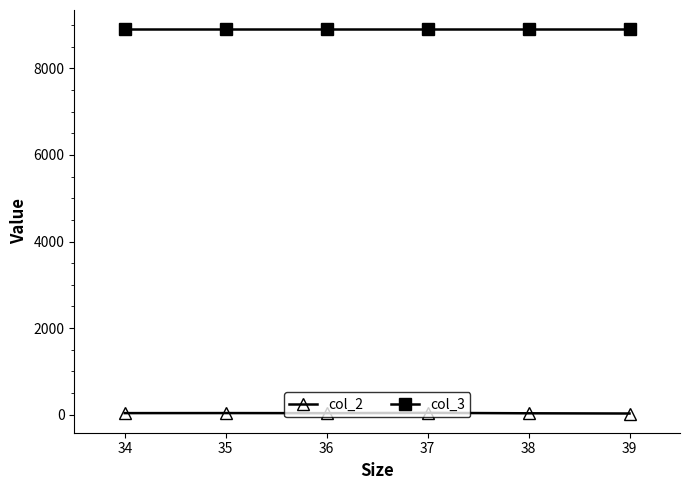

What is the value of the col_3 point at the 2nd from the left?

8900